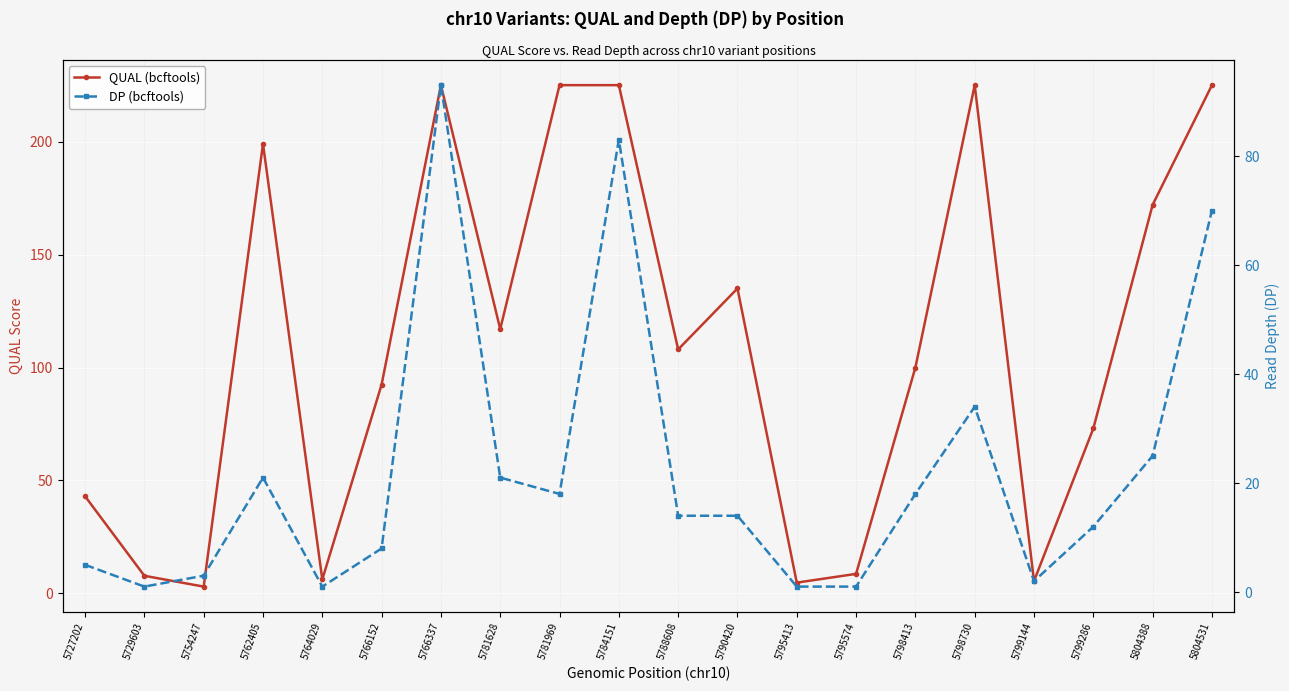

Where does the DP (bcftools) series first go above 14?

5762405